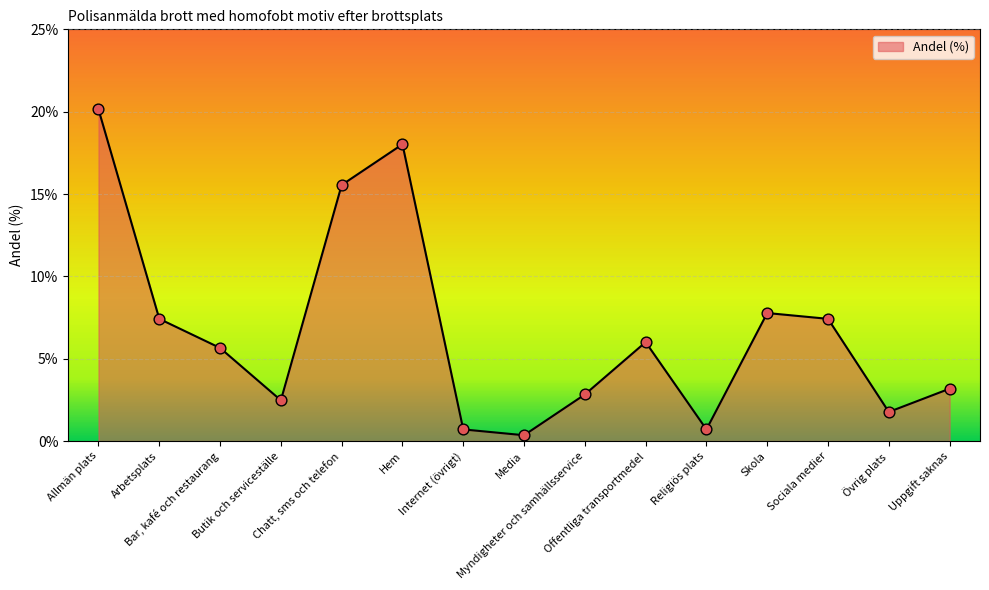

Between Skola and Offentliga transportmedel, which is larger?

Skola